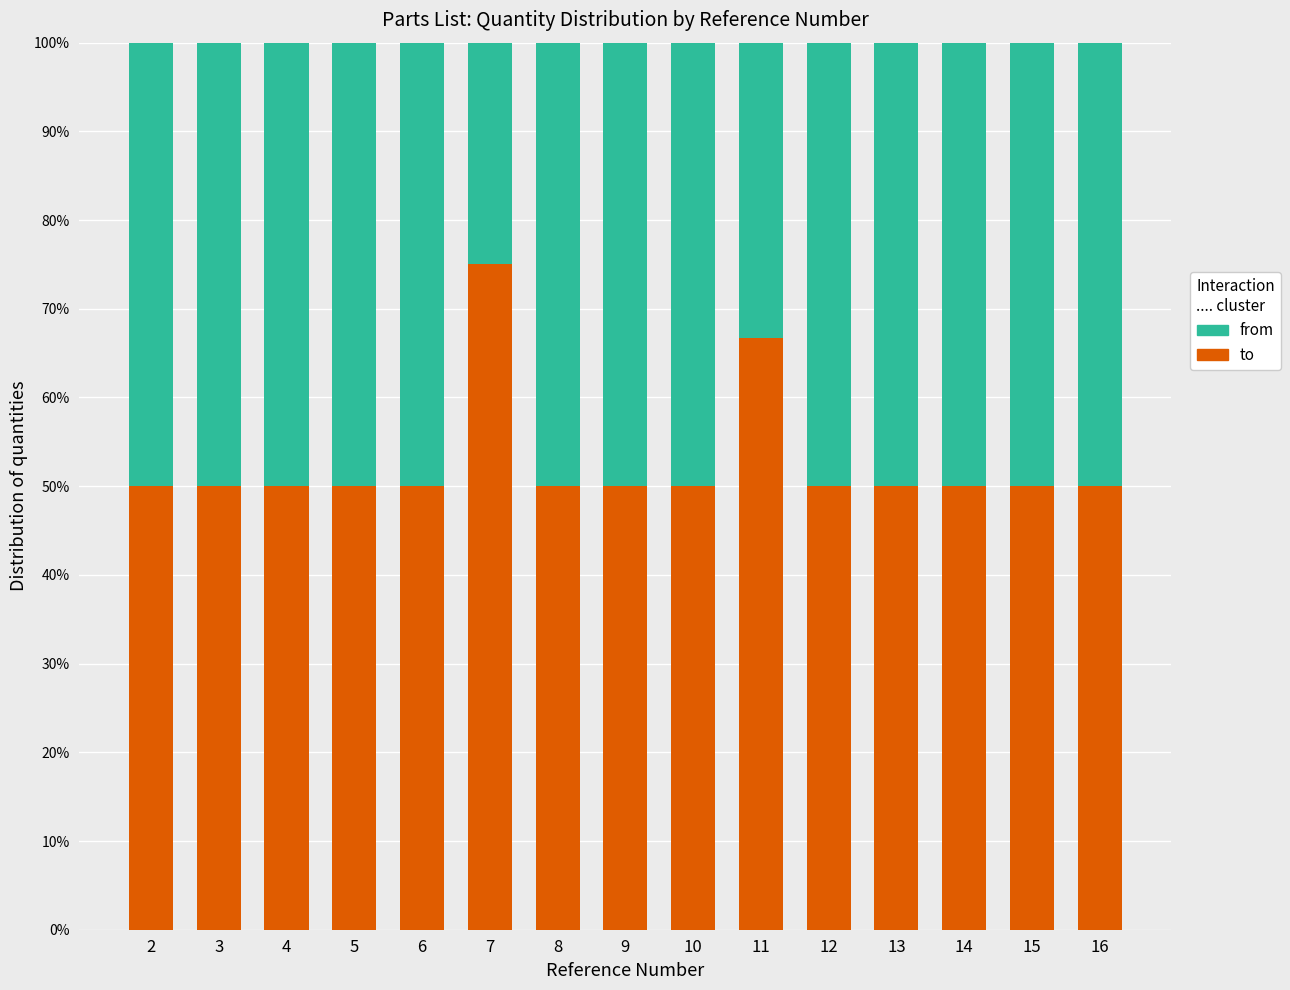

What are all the series names shown in the legend?

from, to